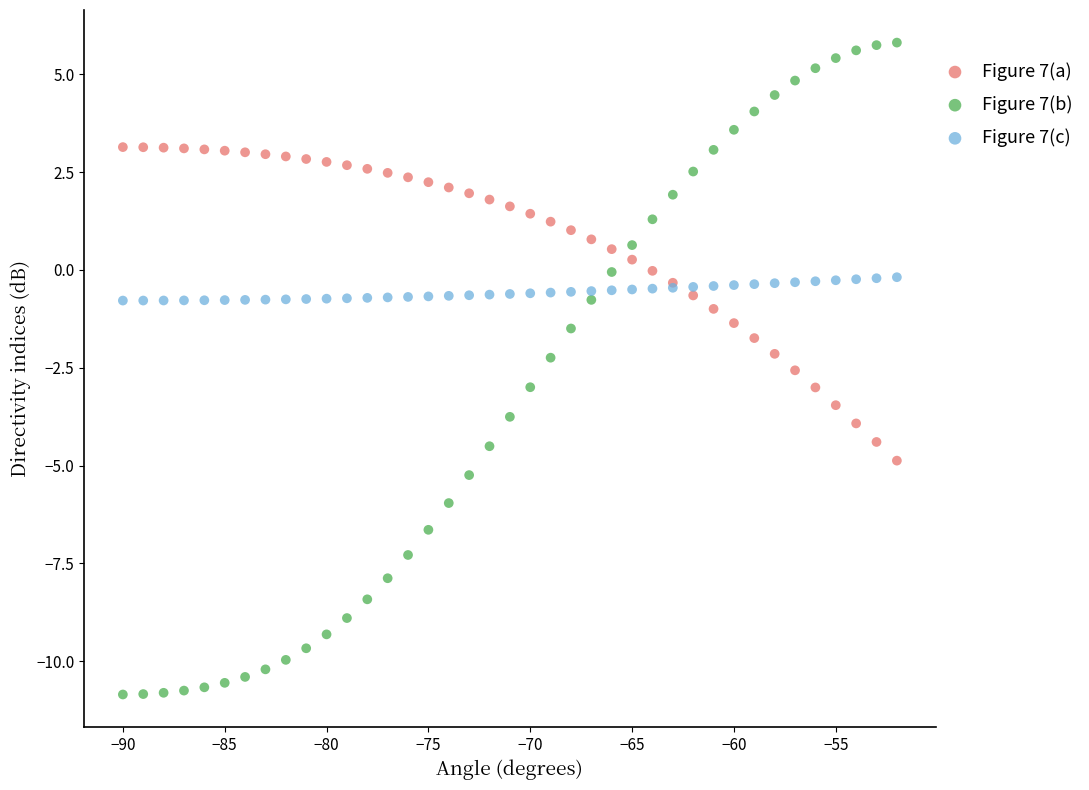

What is the X range (max minus min) for the scatter plot?

38.0